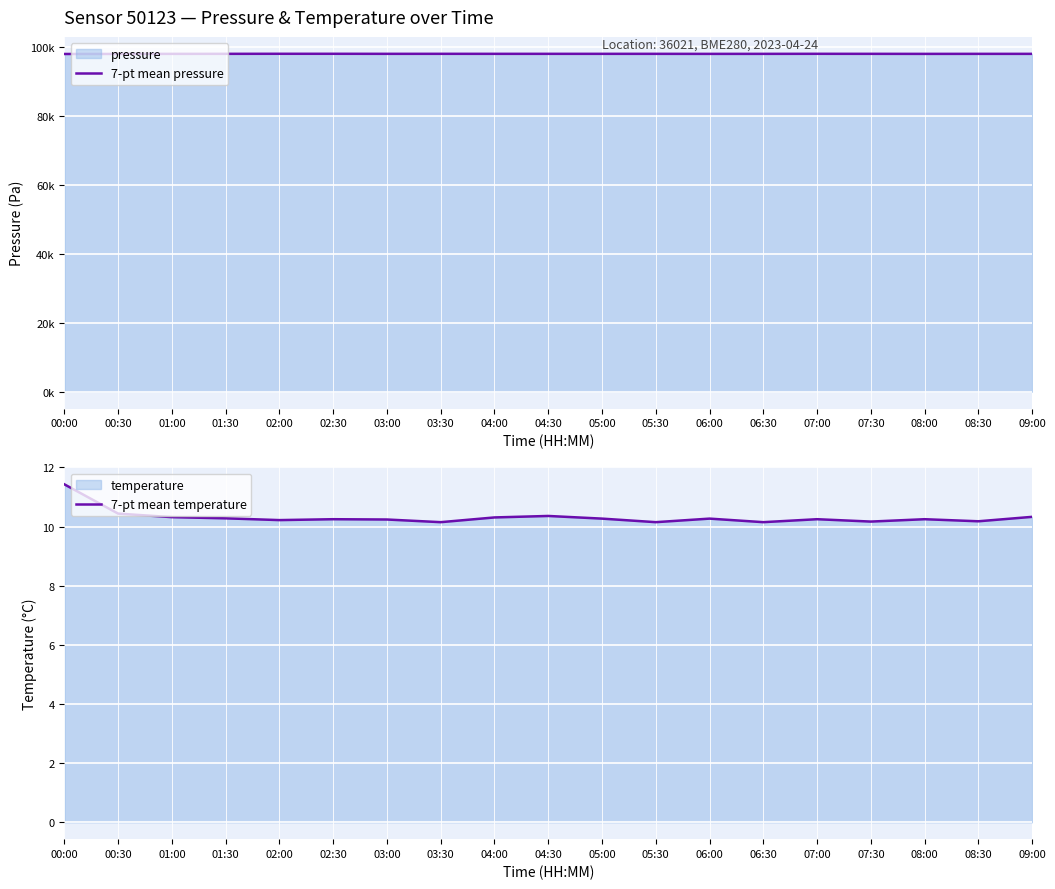

What is the sum of all 7-pt mean pressure values?

1862979.8